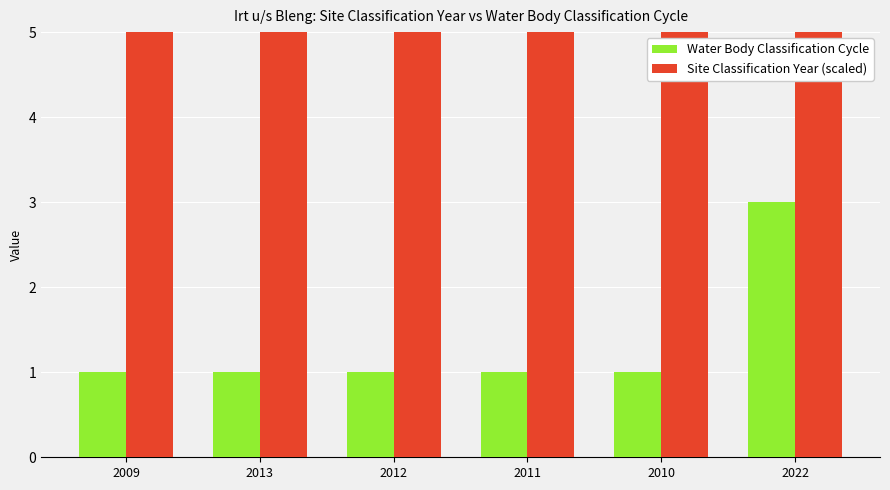

Reading left to right, extract all data points from this chart.

Water Body Classification Cycle: 1	1	1	1	1	3
Site Classification Year (scaled): 2009	2013	2012	2011	2010	2022